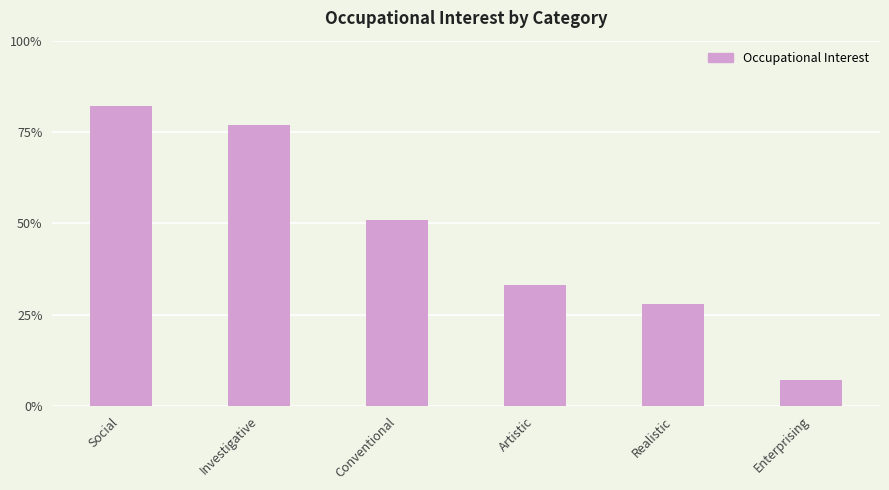

Is it true that the value at Realistic is 49?

False